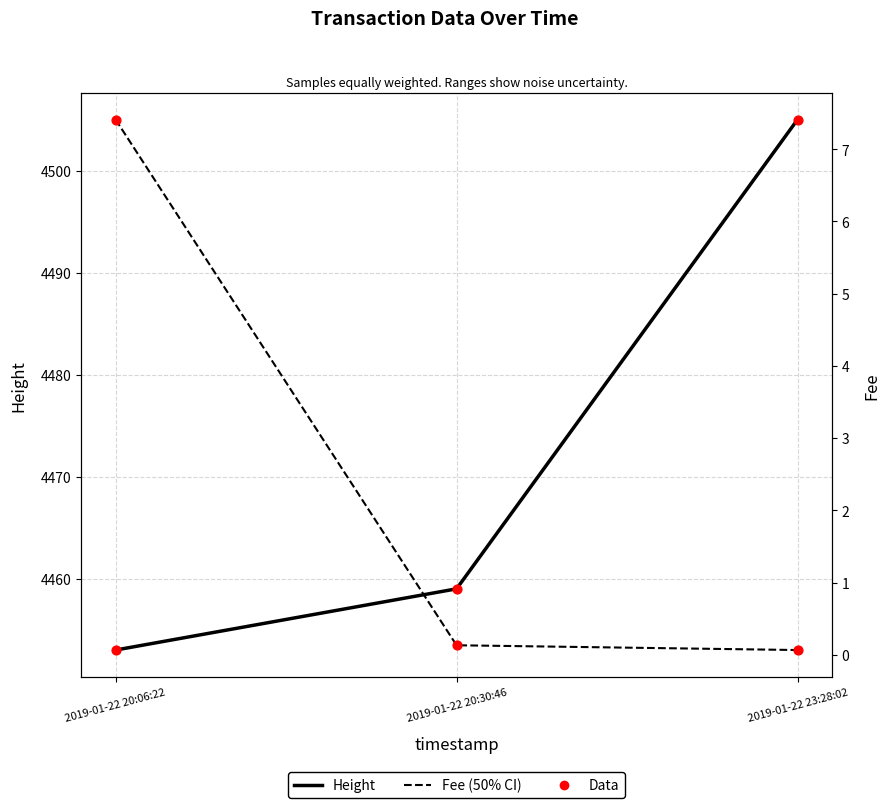

Which series has the largest total across all categories?

Height (median)